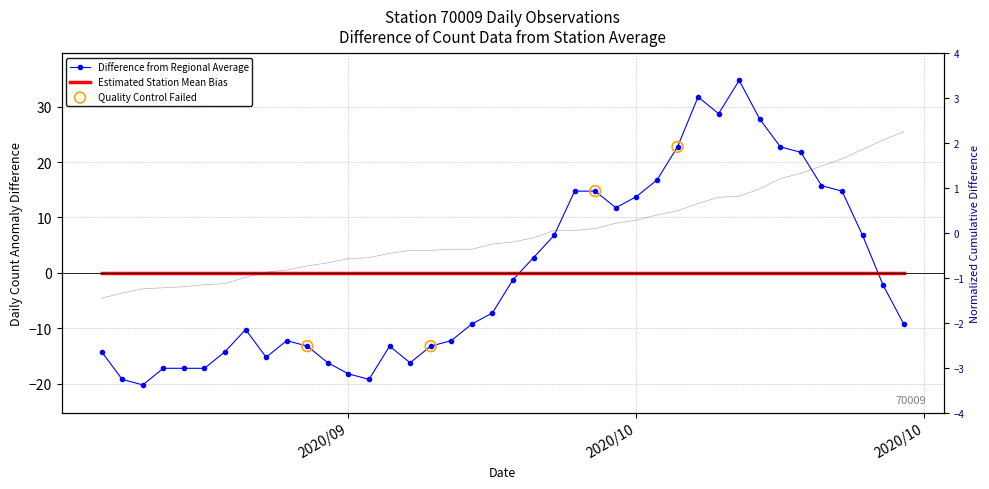

What is the total value across all series at 2020/9/17?

-15.7